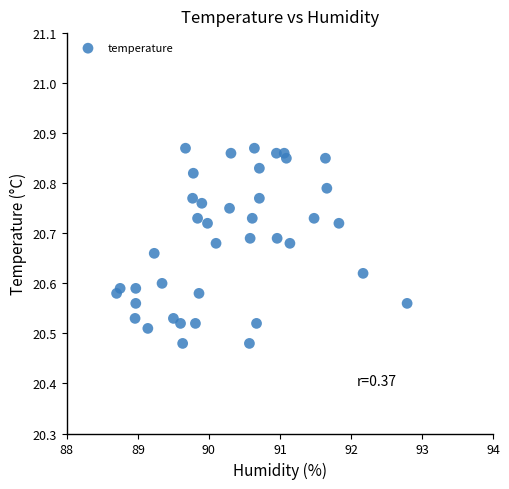

What is the range of Y values (max minus min)?

0.4